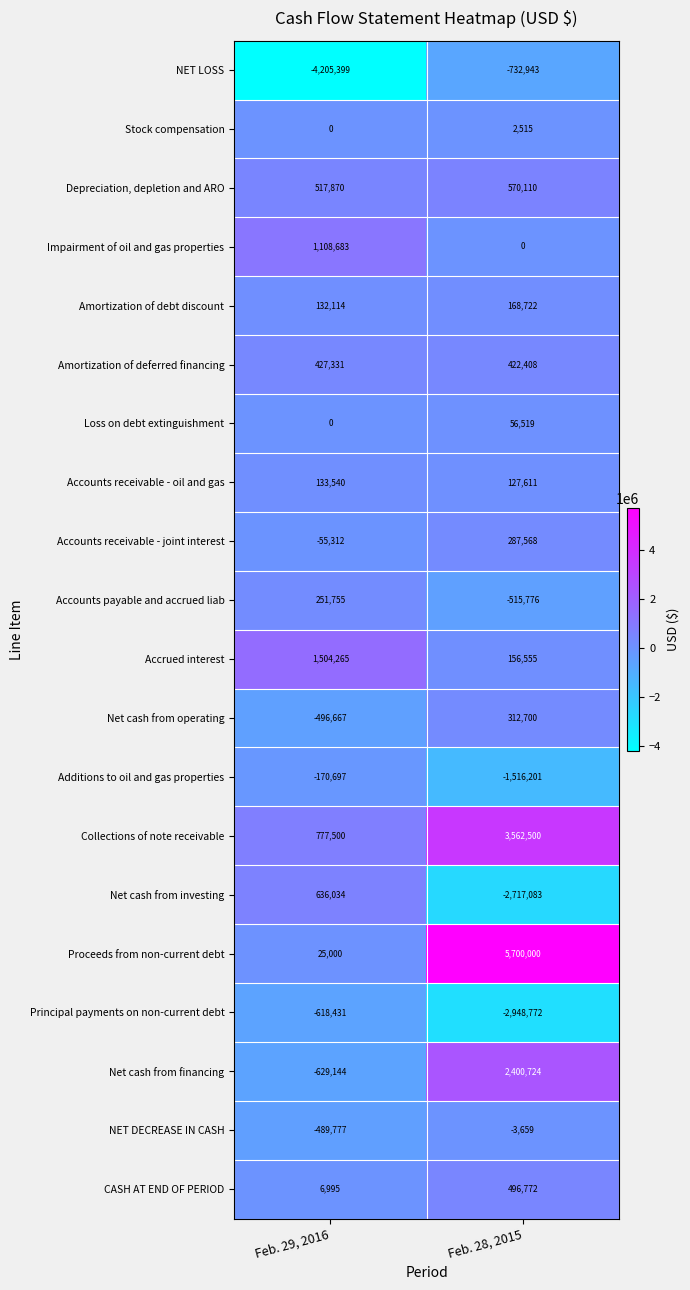

At which category is the sum across all series the highest?

Feb. 28, 2015